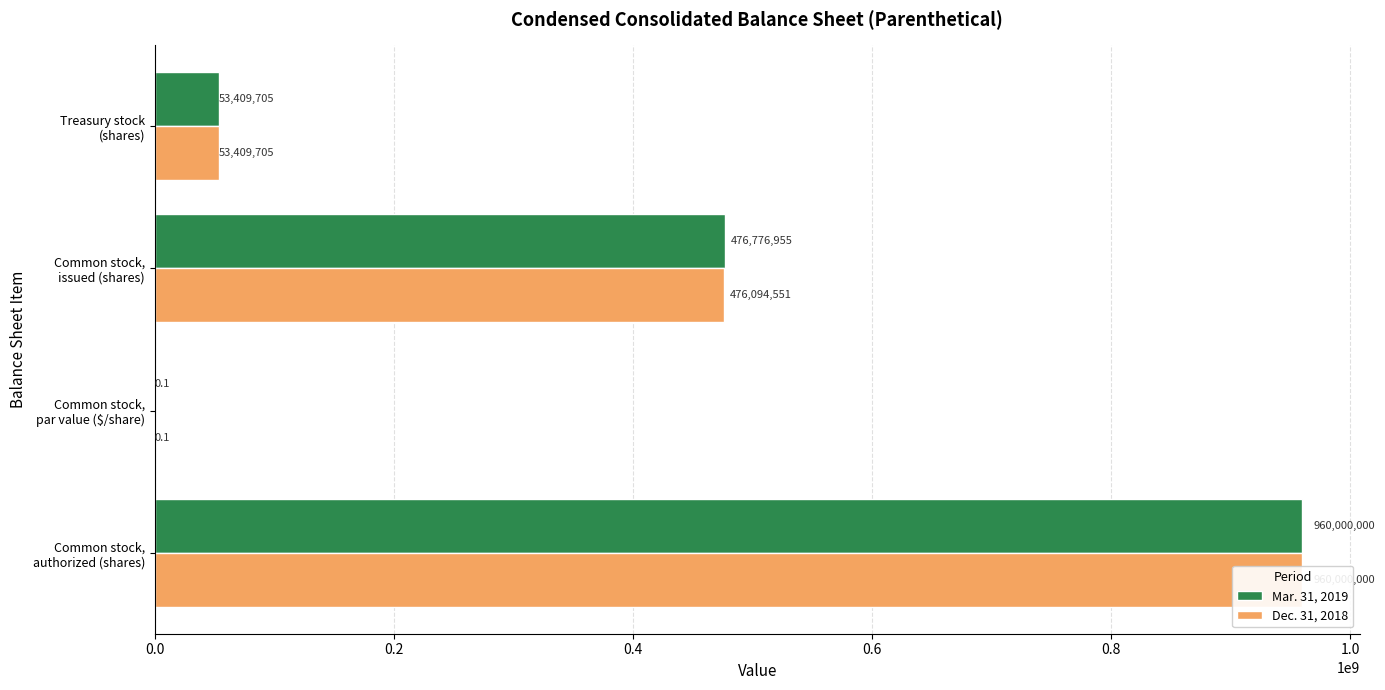

Which series has the largest total across all categories?

Mar. 31, 2019